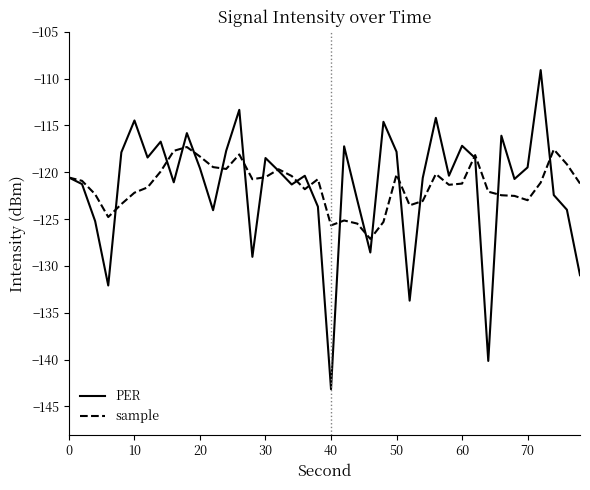

Which series has the widest spread of values?

PER